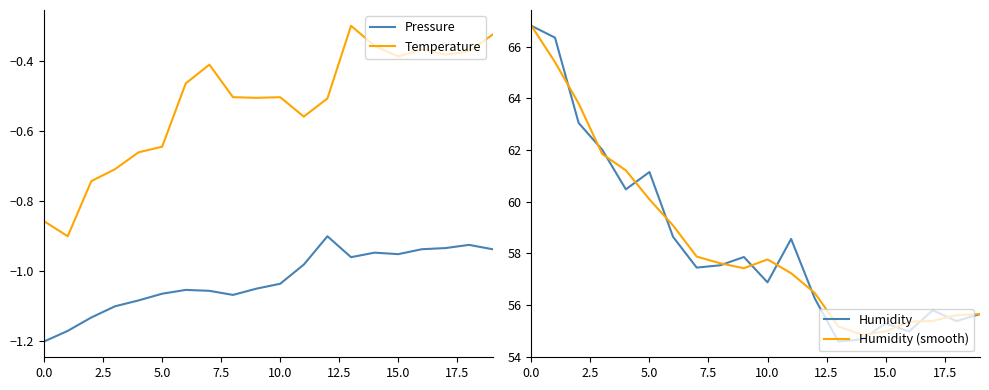

True or false: Pressure and Temperature intersect in this chart.

False